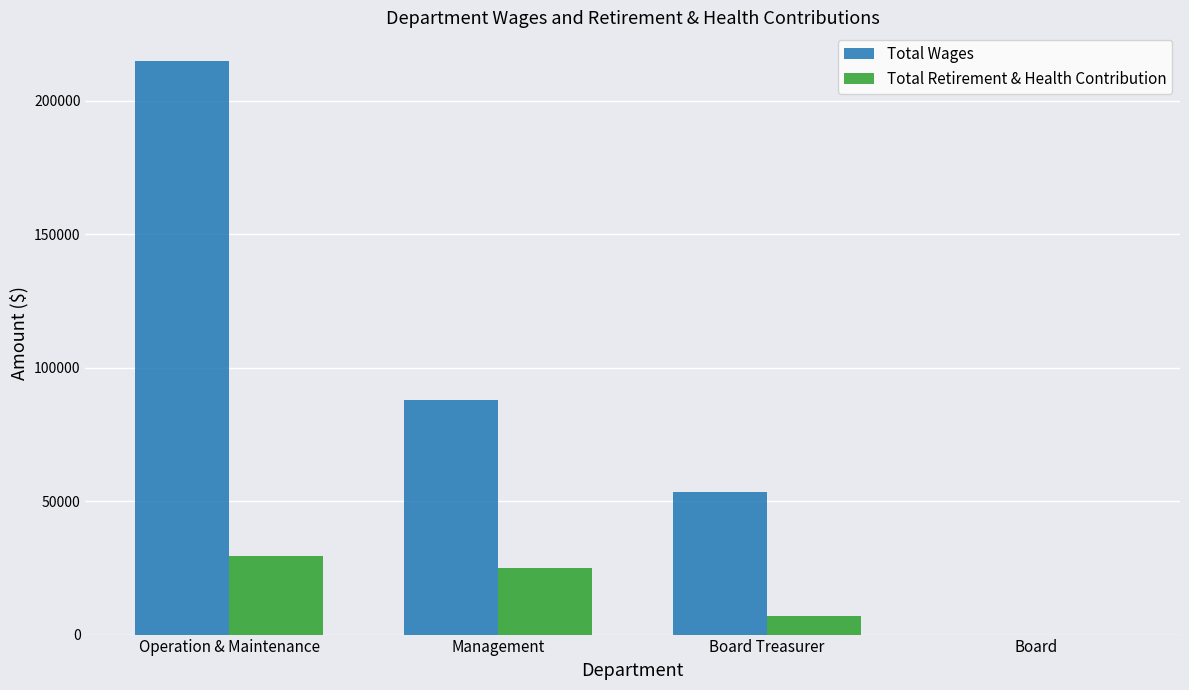

Reading left to right, extract all data points from this chart.

Total Wages: Operation & Maintenance=214951	Management=87914	Board Treasurer=53437	Board=0
Total Retirement & Health Contribution: Operation & Maintenance=29605	Management=25089	Board Treasurer=6860	Board=0